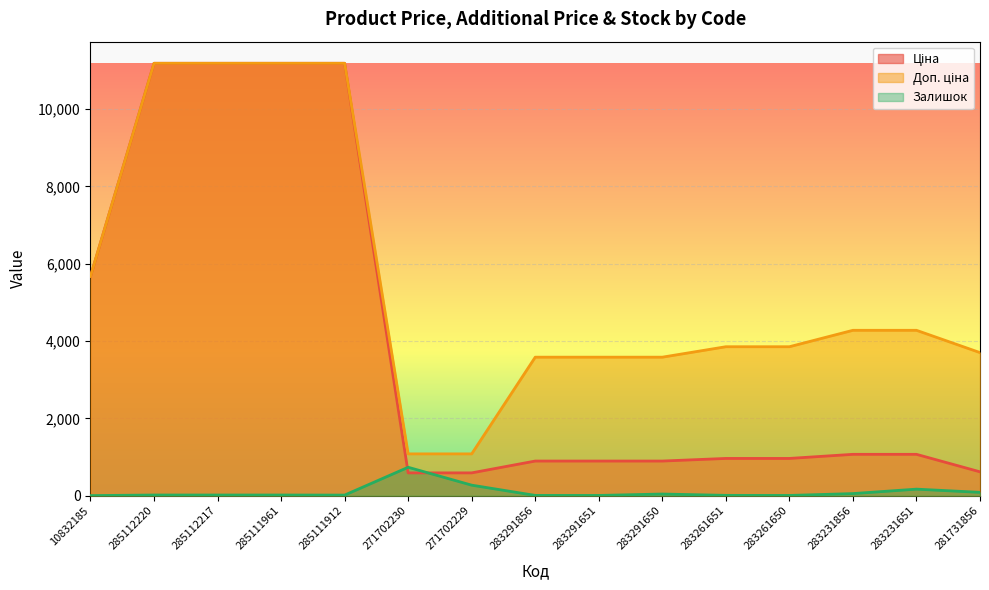

What is the value of the Доп. ціна point at the 15th from the left?

3701.9